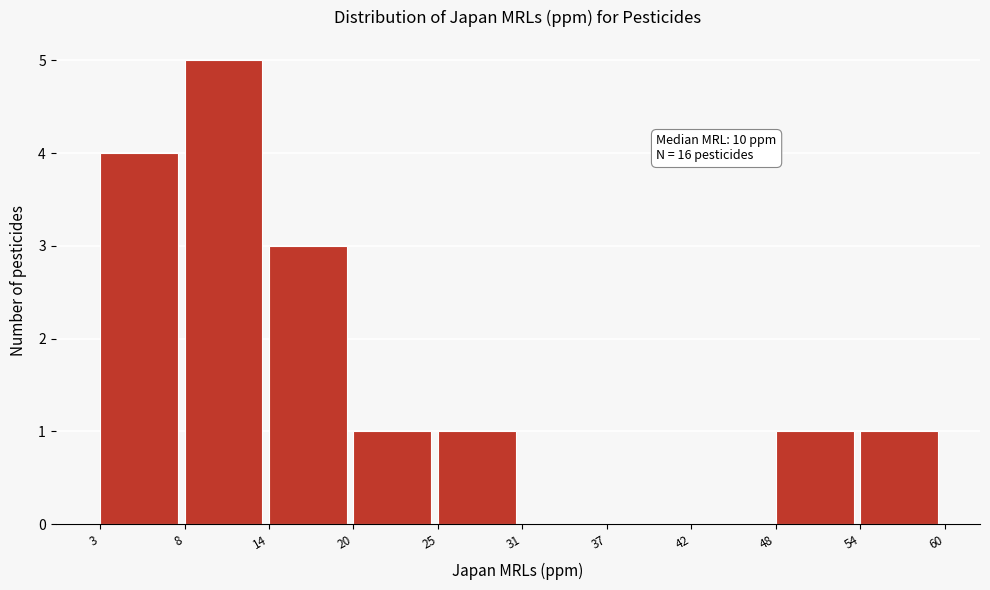

Reading left to right, list all the values displayed in this chart.

3=4	8=5	14=3	20=1	25=1	31=0	37=0	42=0	48=1	54=1